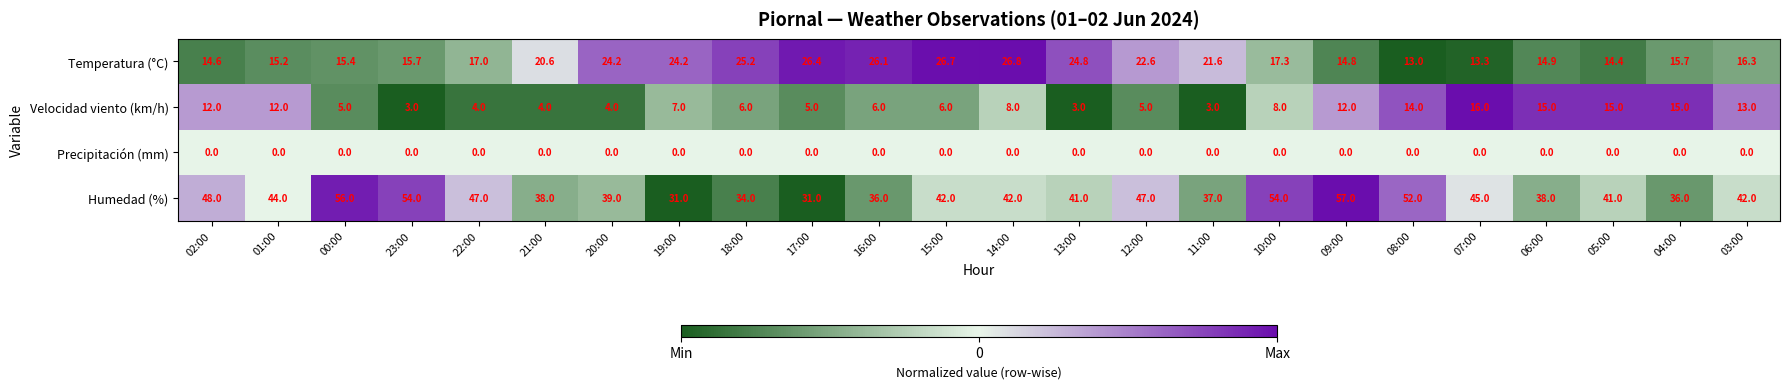

What is the difference between the highest and lowest values at 00:00?

56.0